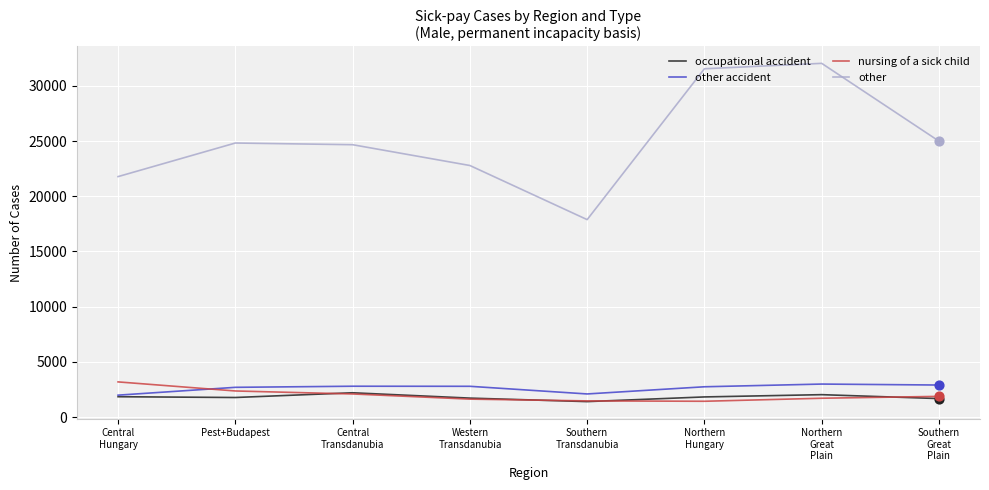

Which series has the largest total across all categories?

other